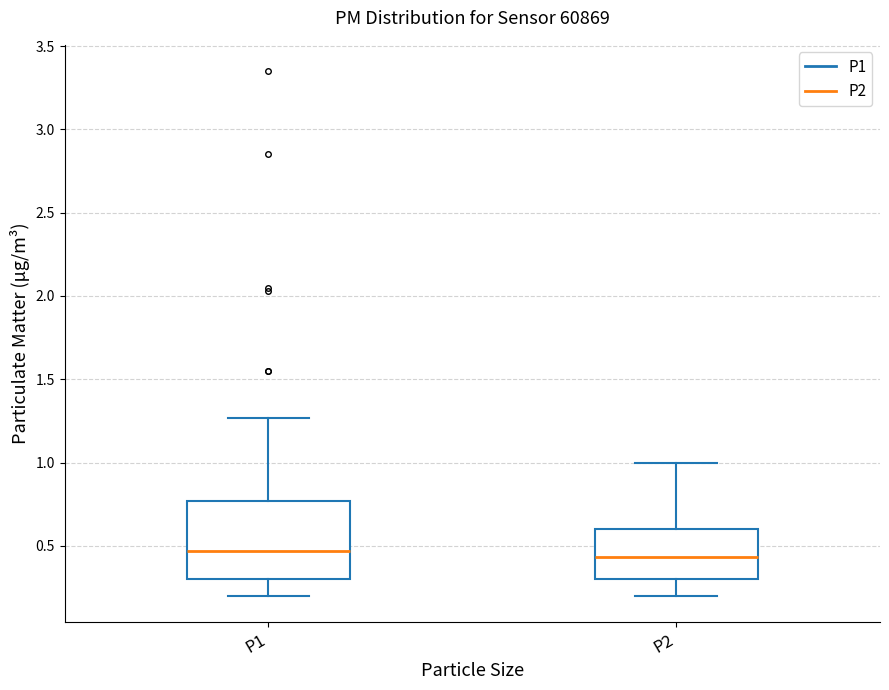

Comparing the boxes themselves (not the whiskers), which one is the tallest?

P1